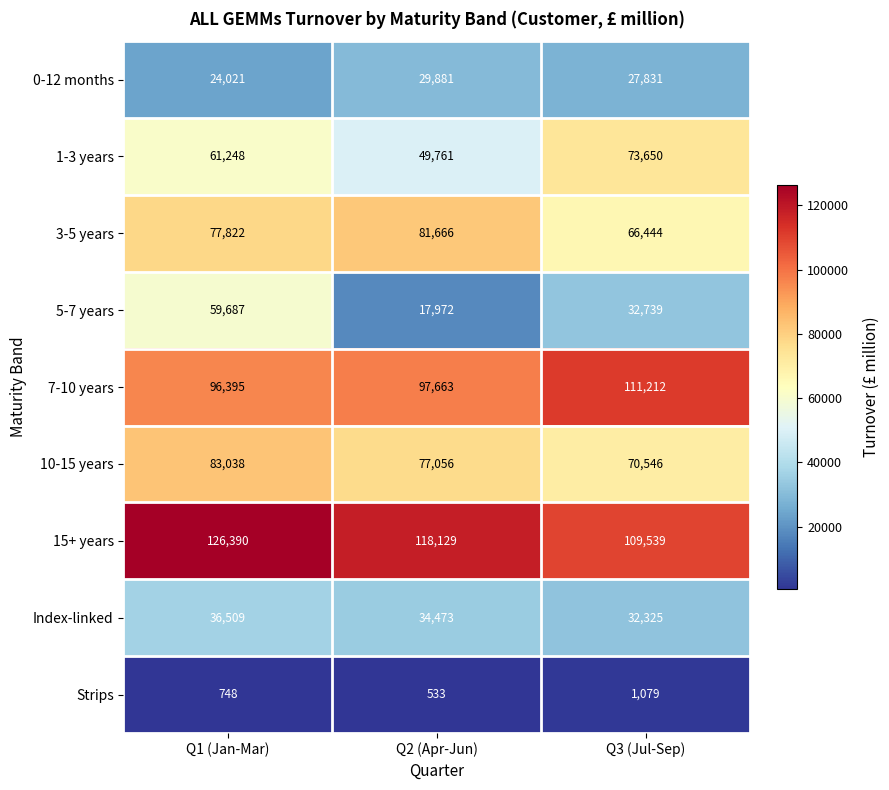

Is it true that 15+ years equals 126390 at Q1 (Jan-Mar)?

True